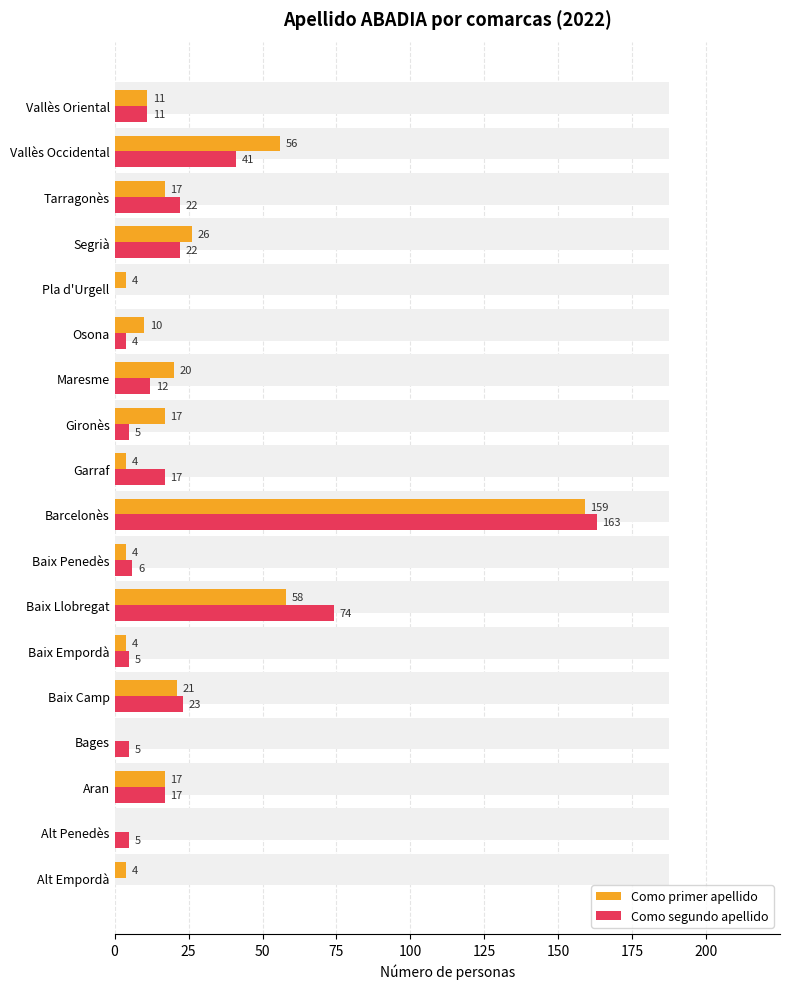

Is it true that Como primer apellido equals 21 at Vallès Occidental?

False